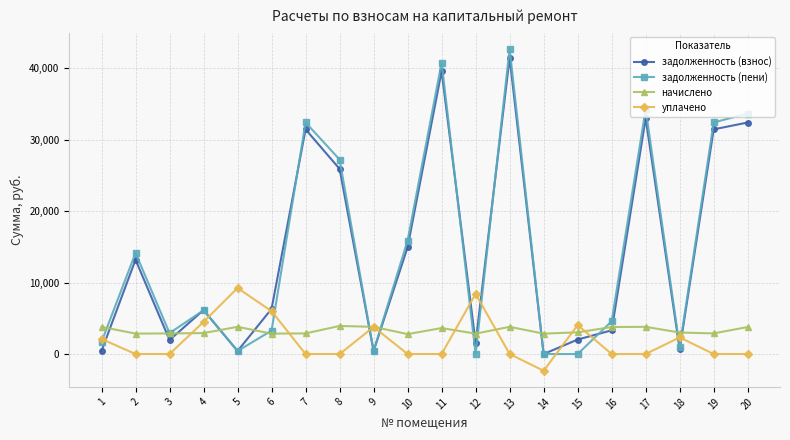

At which label does задолженность (взнос) reach its minimum?

14